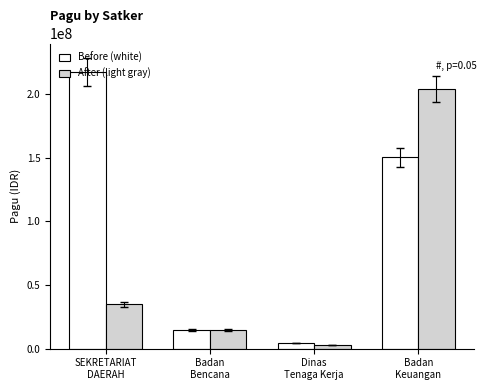

What is the label of the 3rd bar from the right?

Badan
Bencana